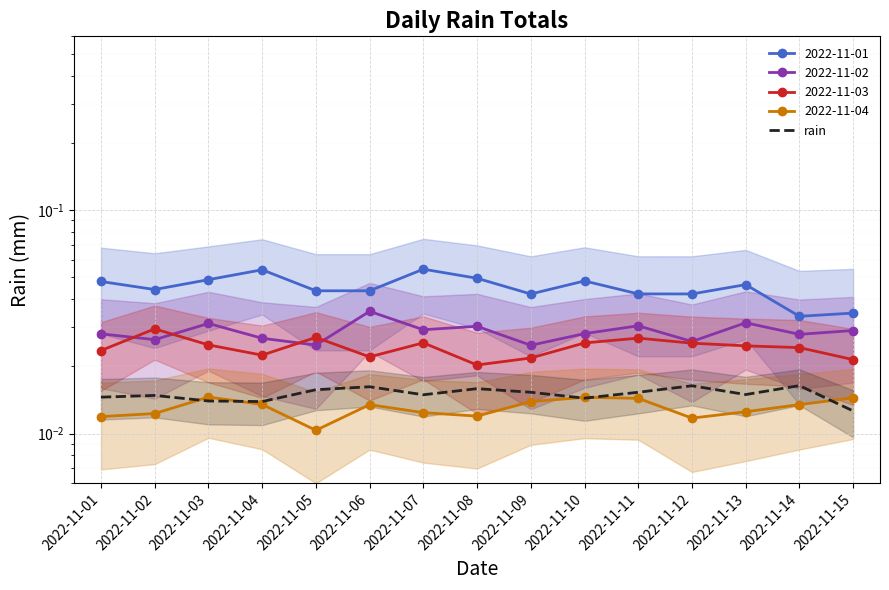

How many points are higher than both their immediate neighbors (excluding endpoints)?

5